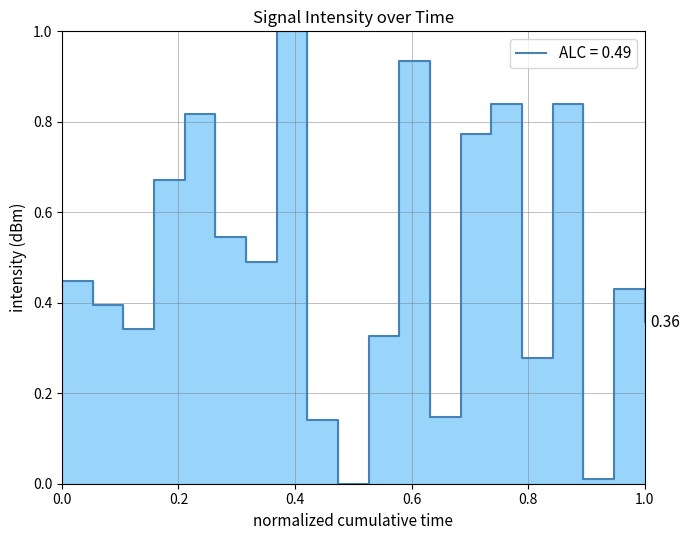

What is the maximum value shown in the chart?

1.0